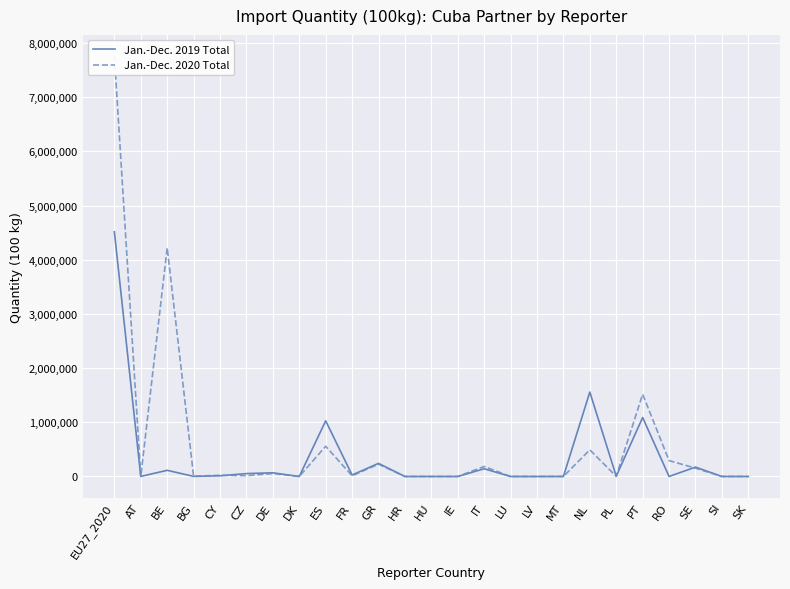

The value of Jan.-Dec. 2020 Total at SK is 91. True or false?

False